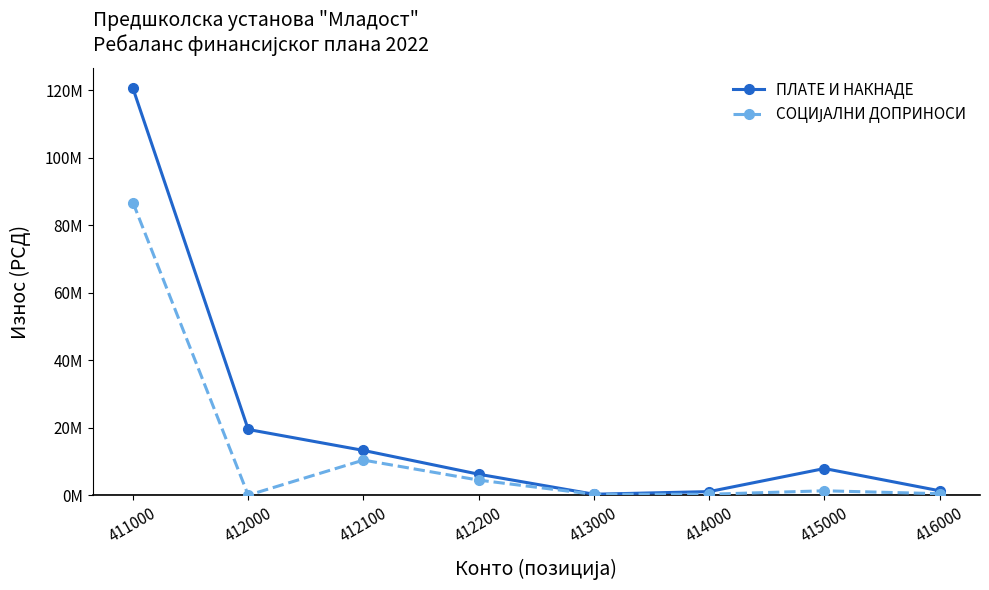

True or false: СОЦИЈАЛНИ ДОПРИНОСИ and ПЛАТЕ И НАКНАДЕ intersect in this chart.

False